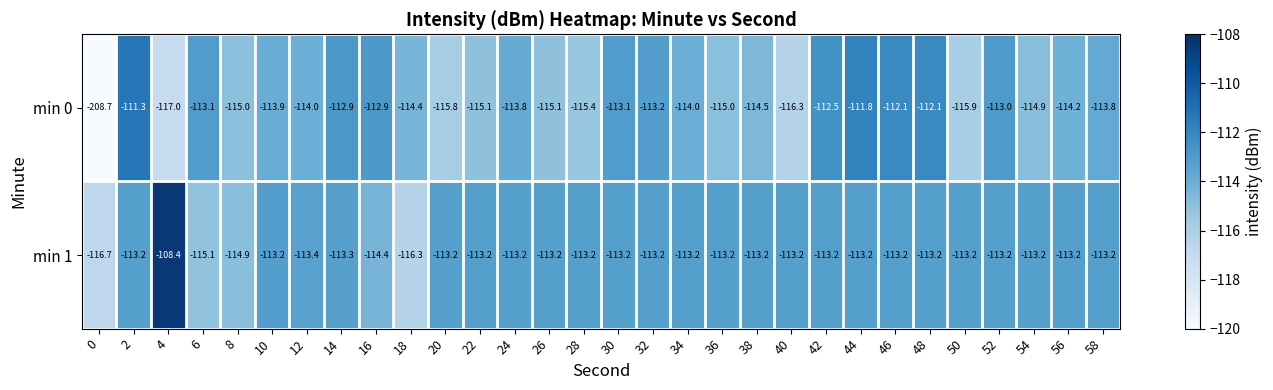

The value of min 0 at 8 is -115.0. True or false?

True